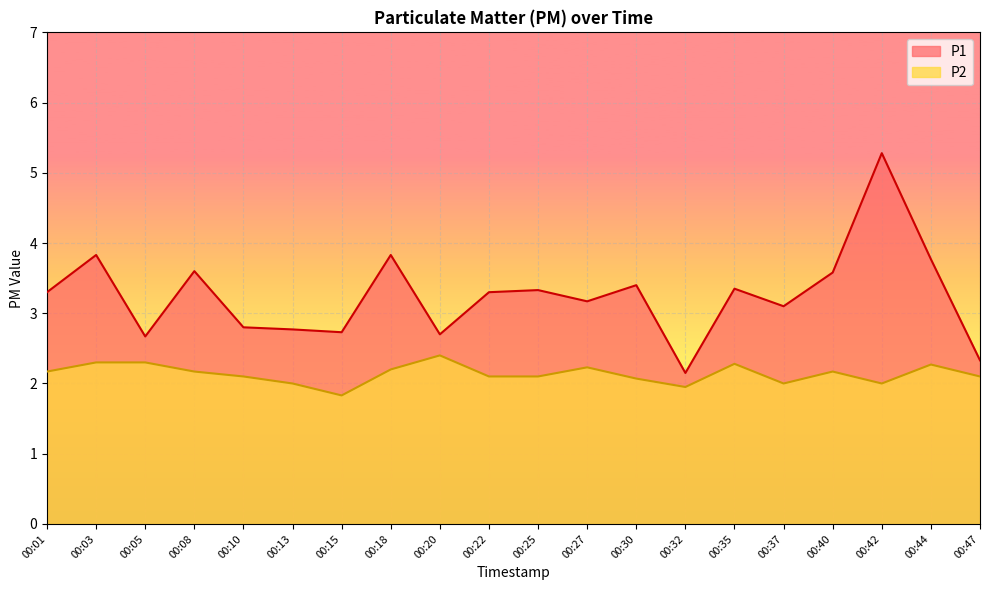

How many data points in P2 are less than 2?

2